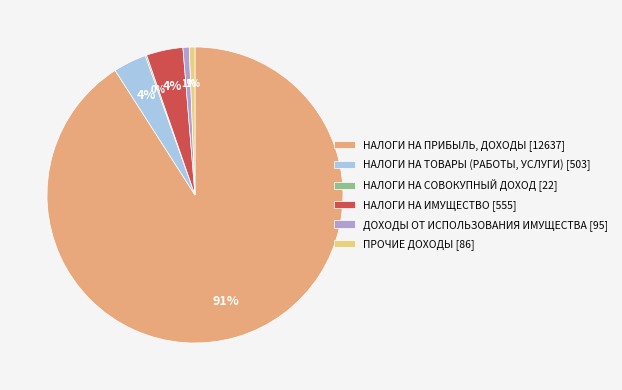

To the nearest percent, what is the average slice percentage?

17%